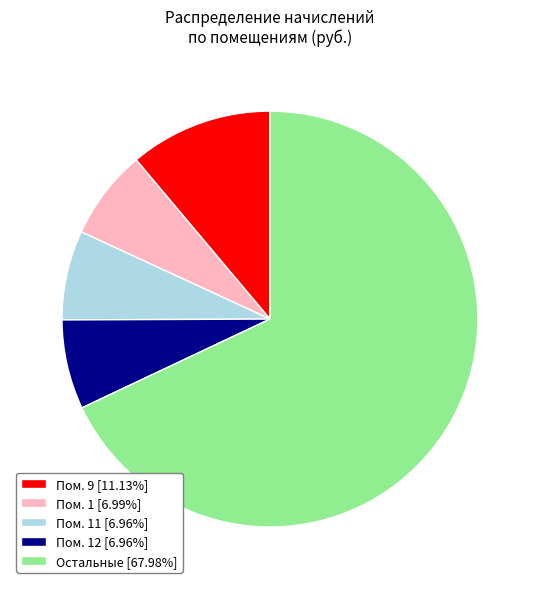

Does Остальные [67.98%] account for over 50% of the chart?

Yes